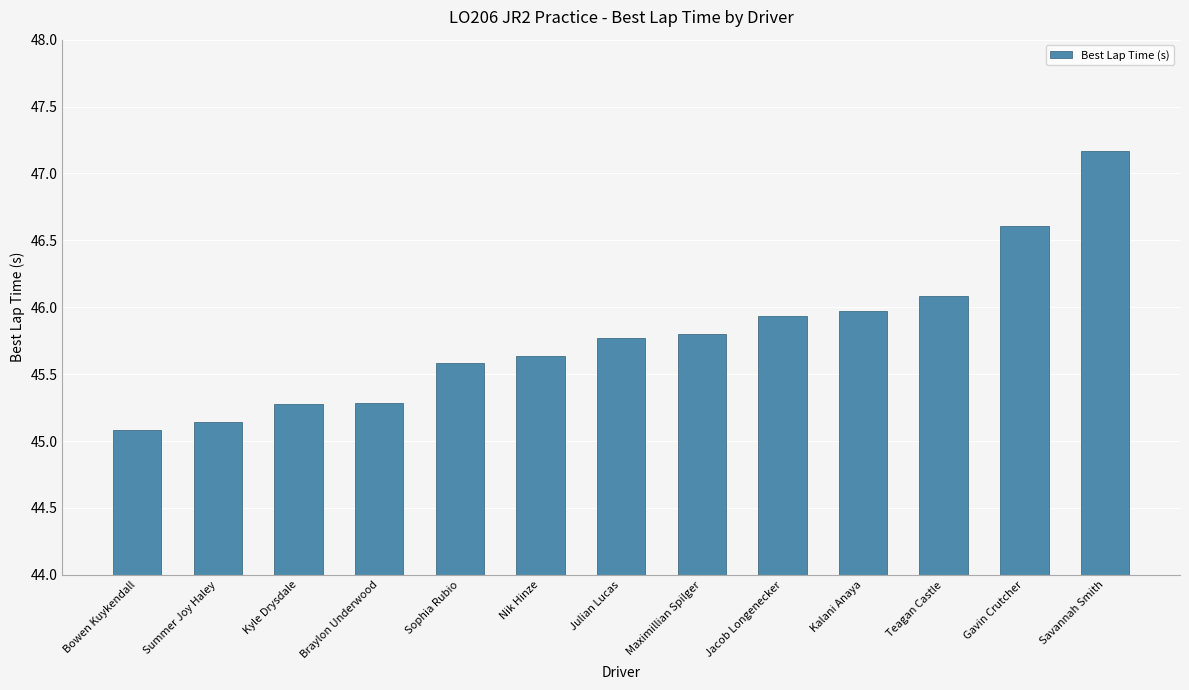

The chart shows a value of 12.8 at Maximillian Spilger. True or false?

False